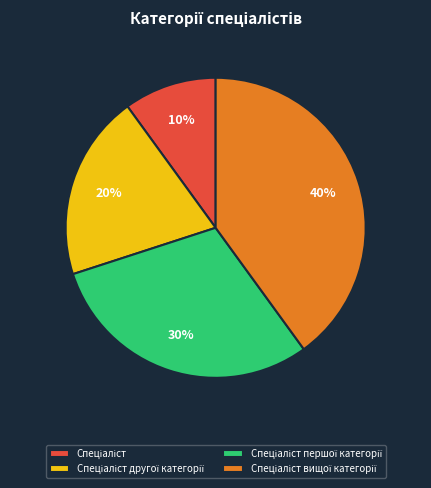

Count the number of slices in the pie.

4